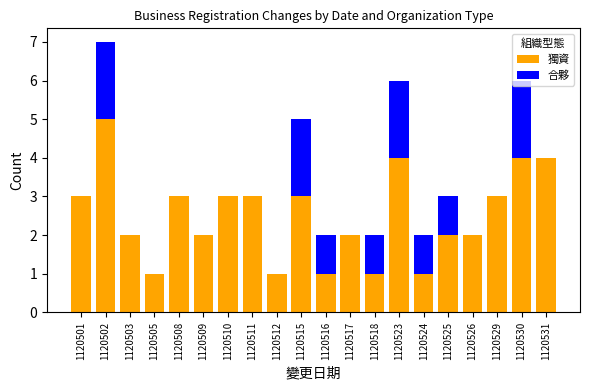

At which label does 獨資 reach its peak?

1120502